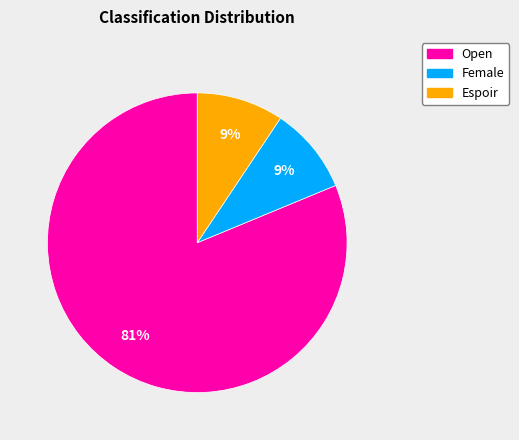

Which slice represents more than half of the pie?

Open